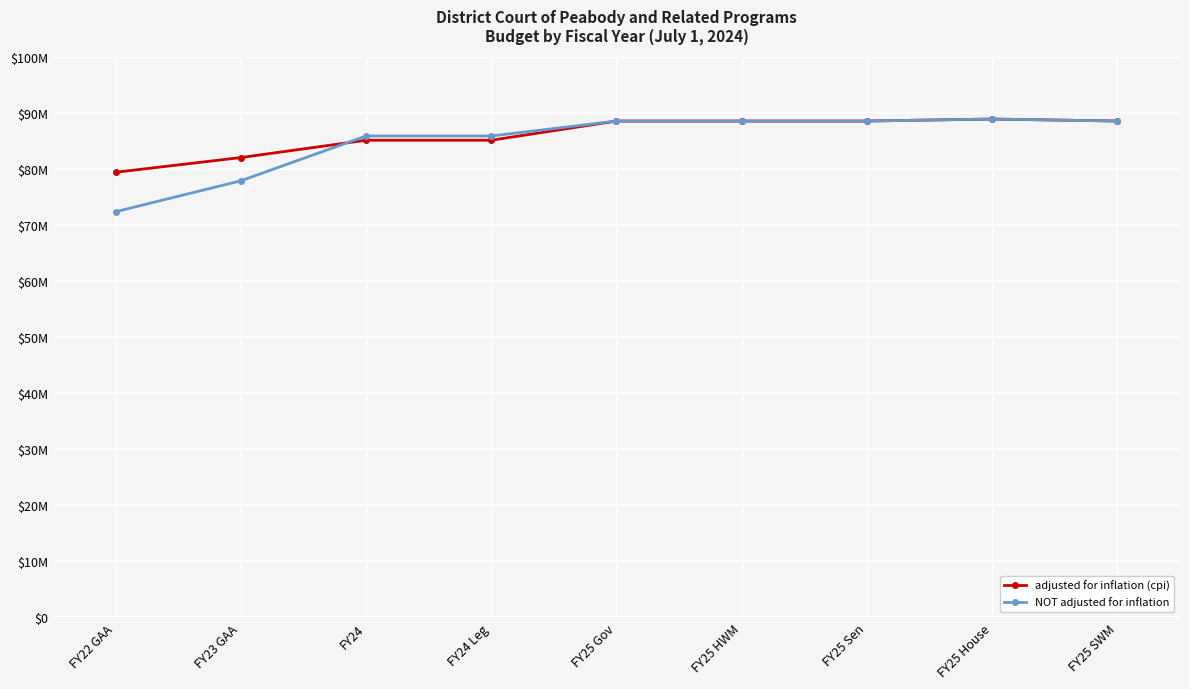

Does the chart have visible grid lines?

Yes